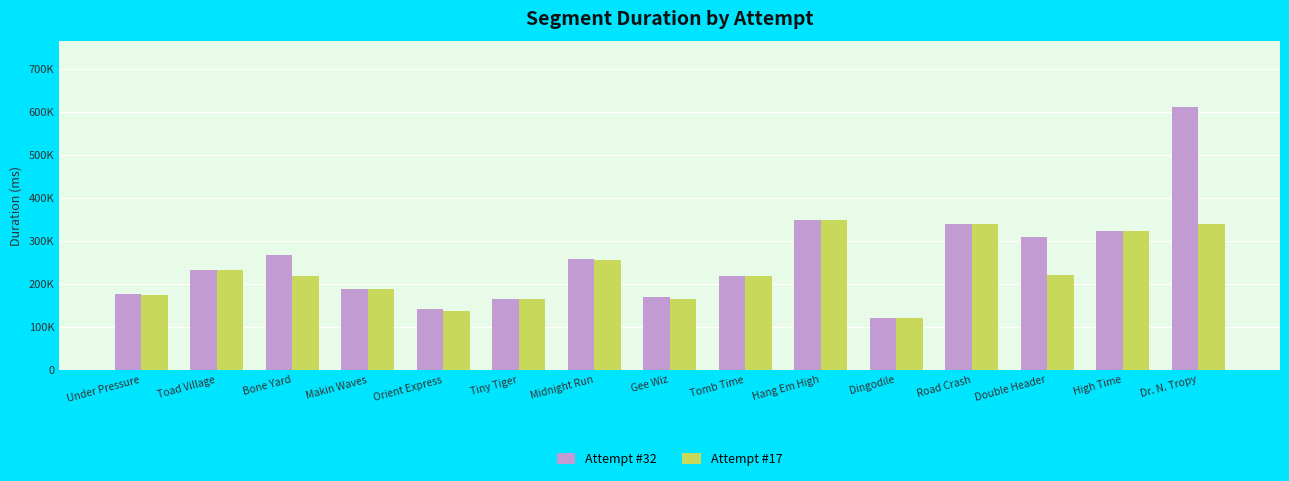

Rank the series by their maximum value, from highest to lowest.

Attempt #32, Attempt #17